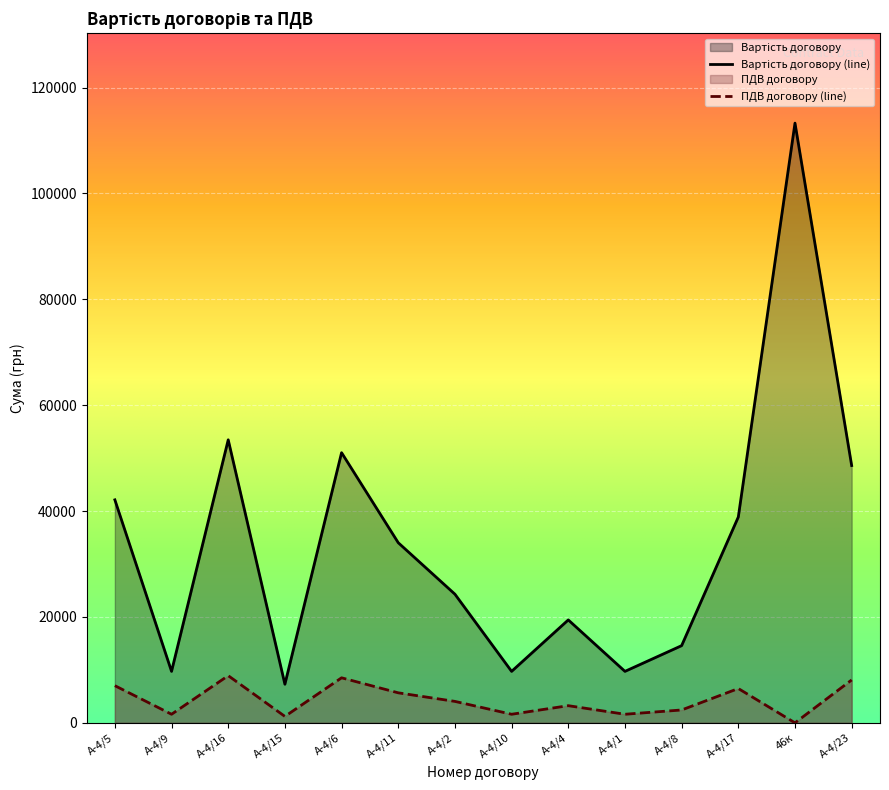

True or false: Вартість договору has a value of 51030.0 at А-4/6.

True